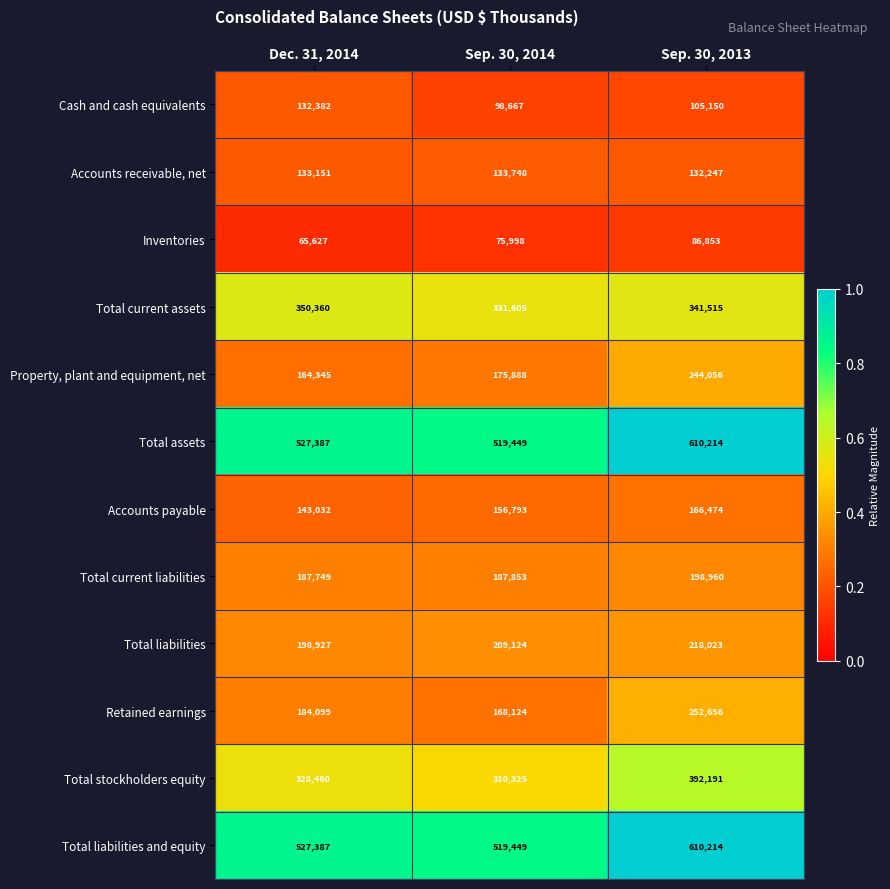

What is the difference between the Total liabilities values at Dec. 31, 2014 and Sep. 30, 2013?

19096